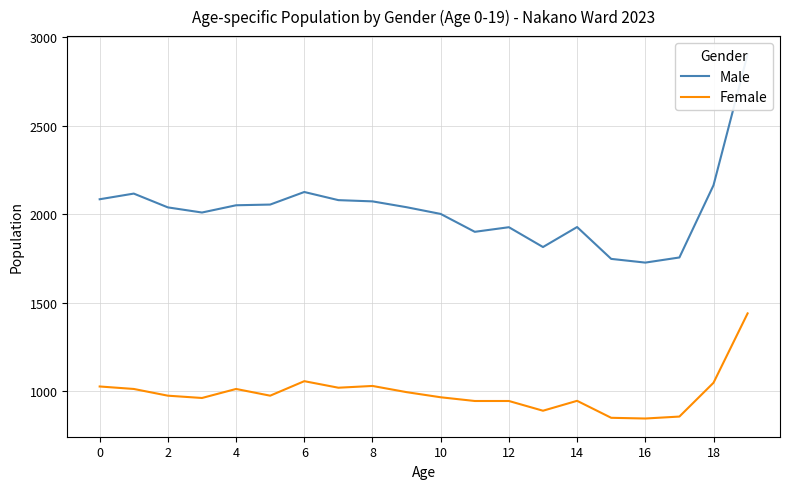

Which series has the largest range (max minus min)?

Male